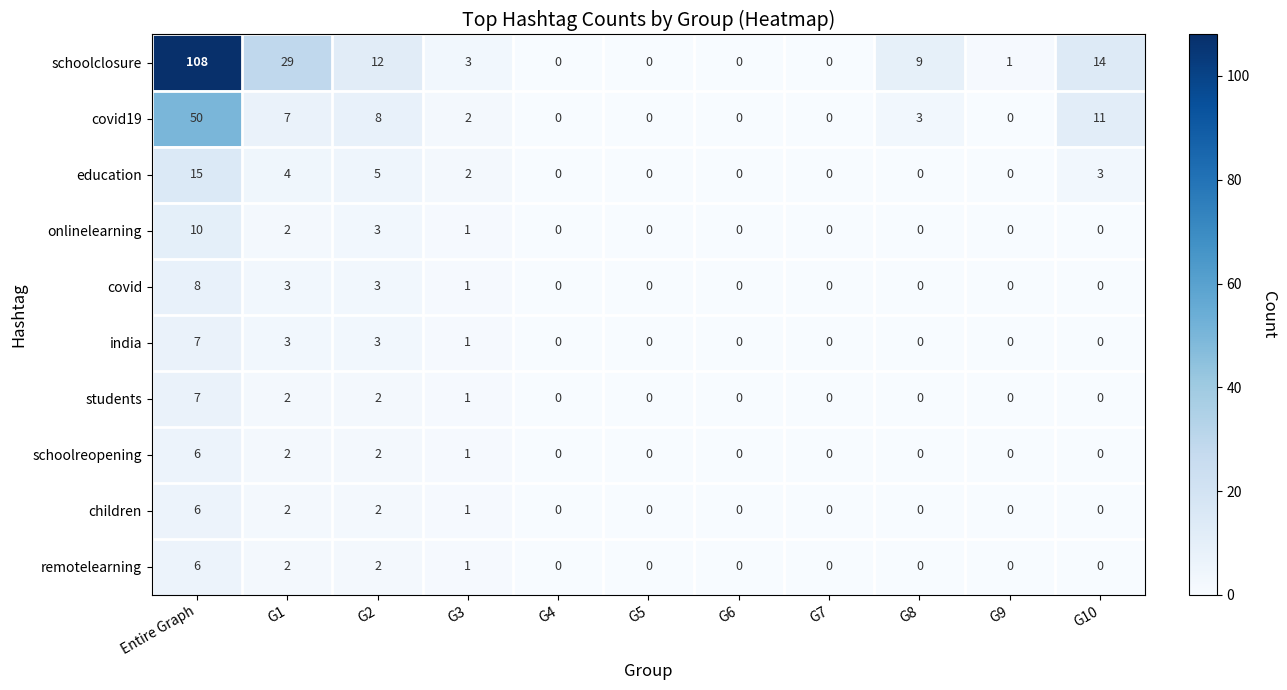

Count the india values in the range 0 to 3.

10